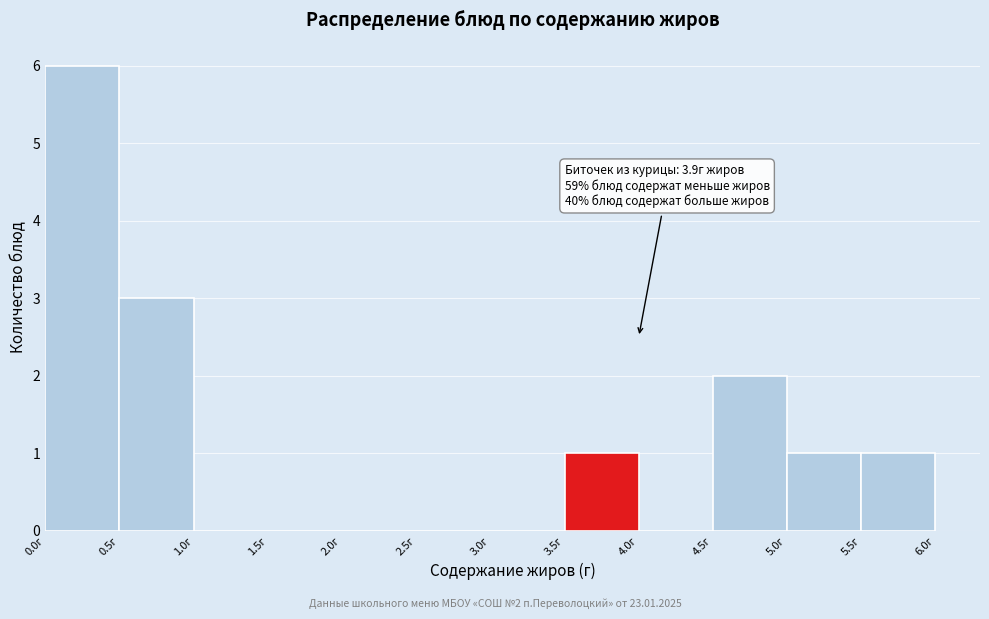

Over which range of the x-axis is the bar tallest?

0.0 to 0.5